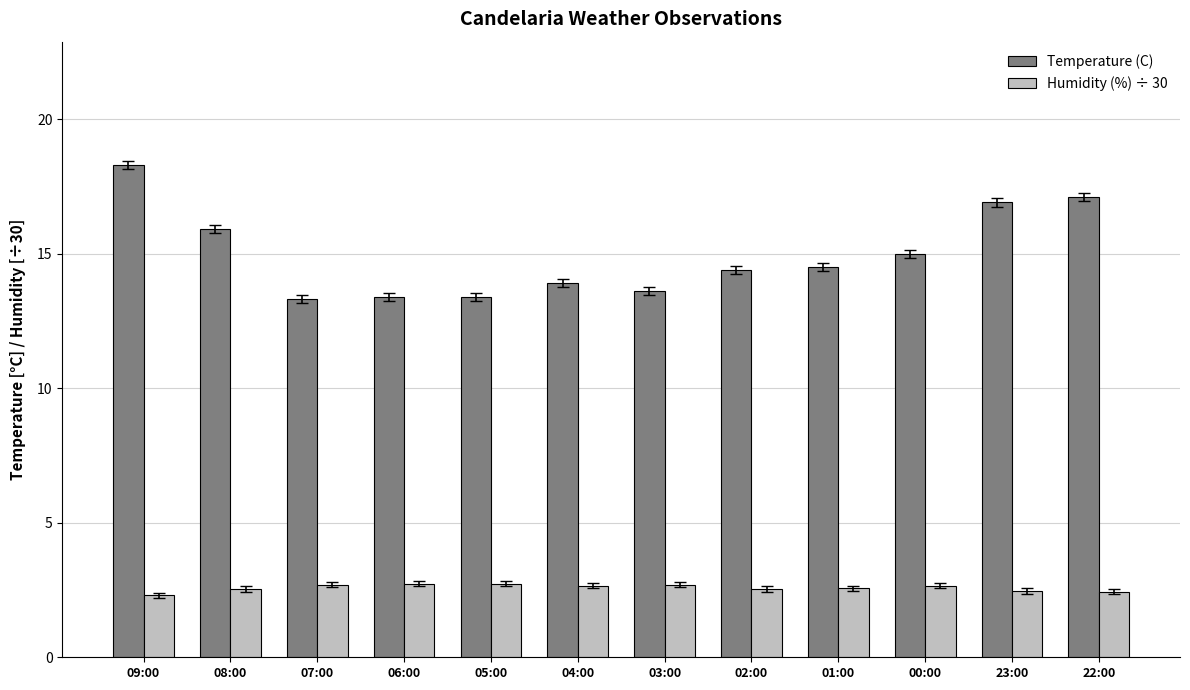

Which series has the largest range (max minus min)?

Temperature (C)